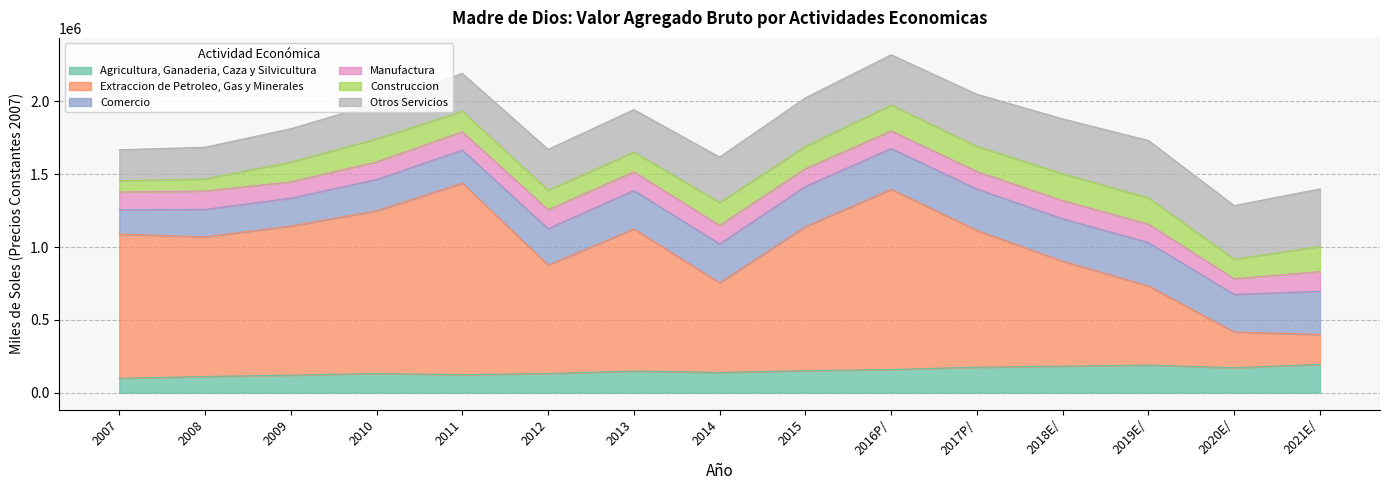

Is the value of Comercio at 2017P/ greater than the value of Construccion at 2021E/?

Yes